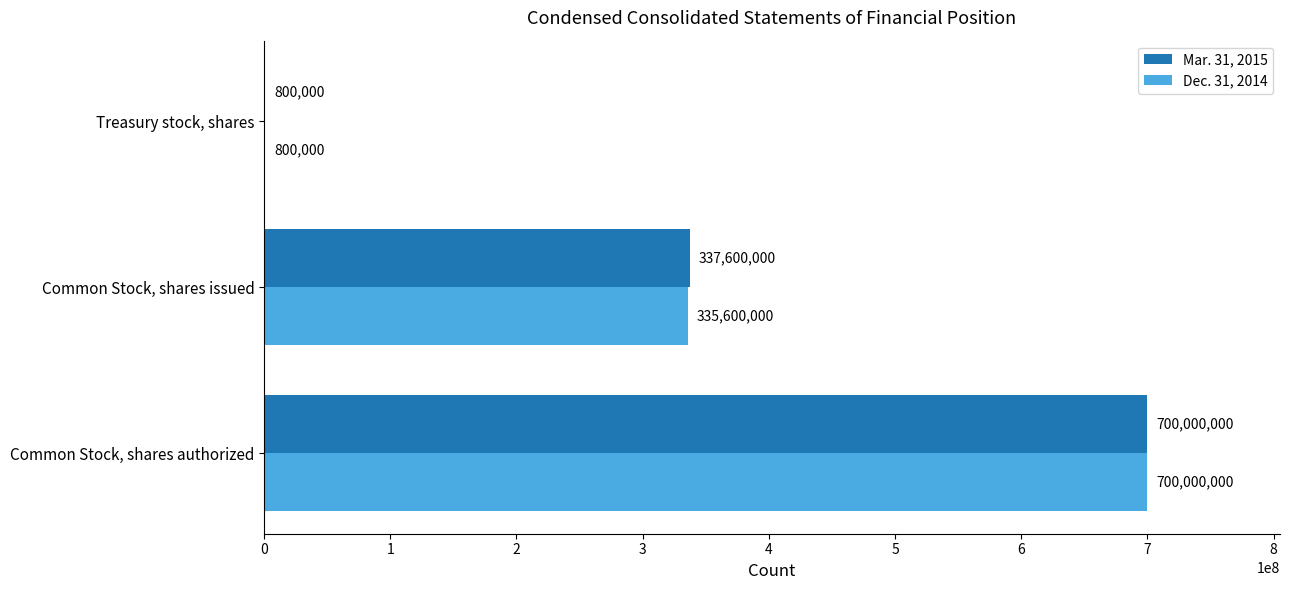

Count the number of data series in this chart.

2